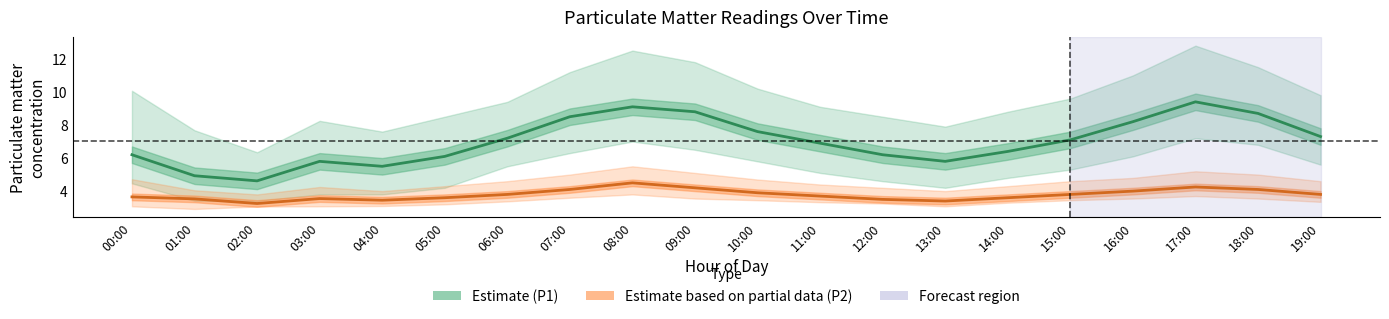

Which series has the largest range (max minus min)?

P1 (Estimate)